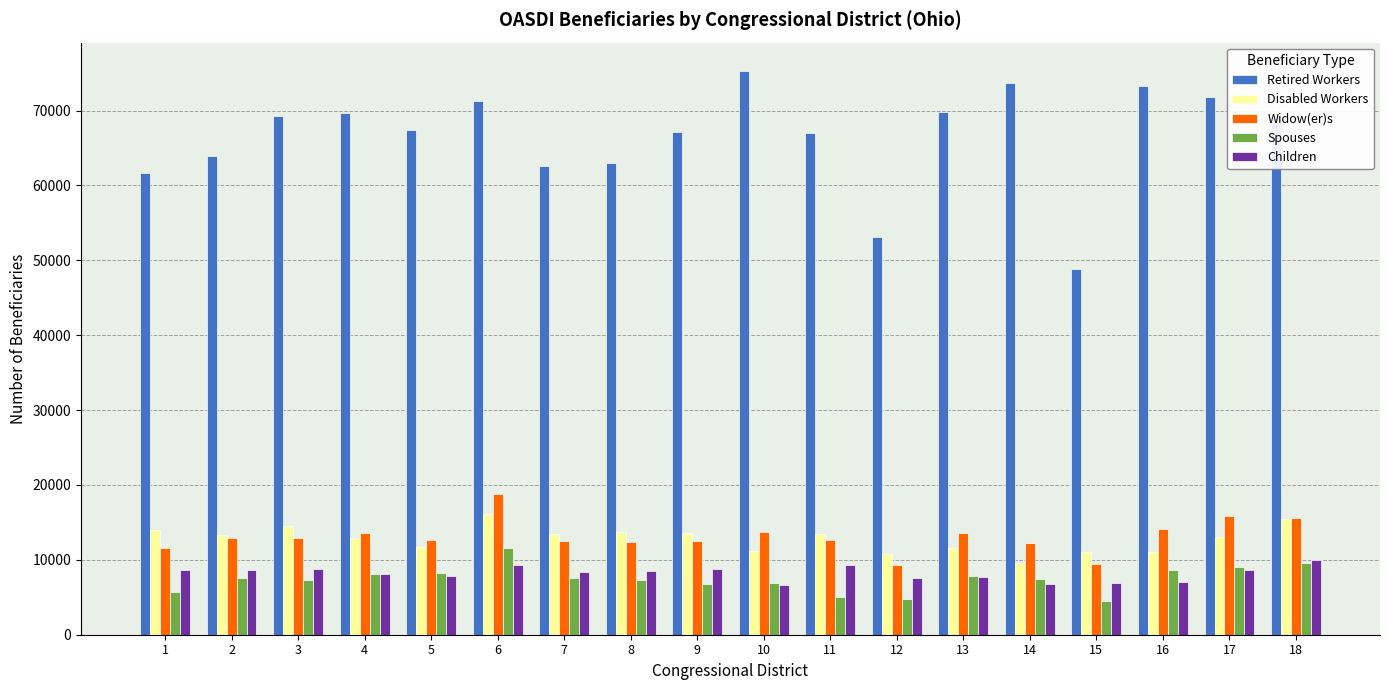

Which series has the widest spread of values?

Retired Workers